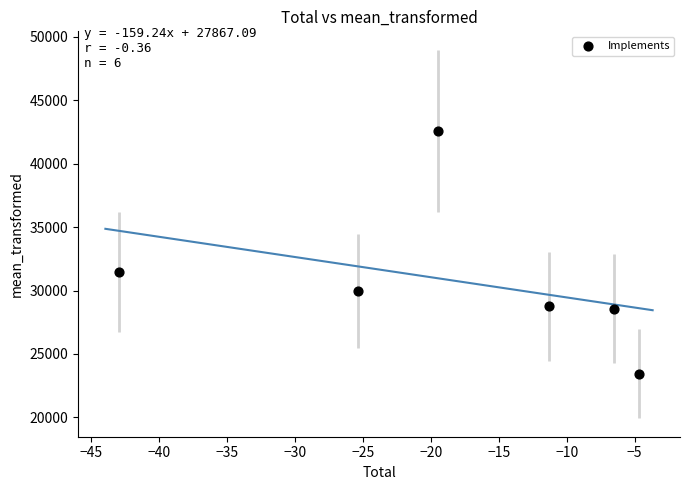

What is the range of X values (max minus min)?

38.3